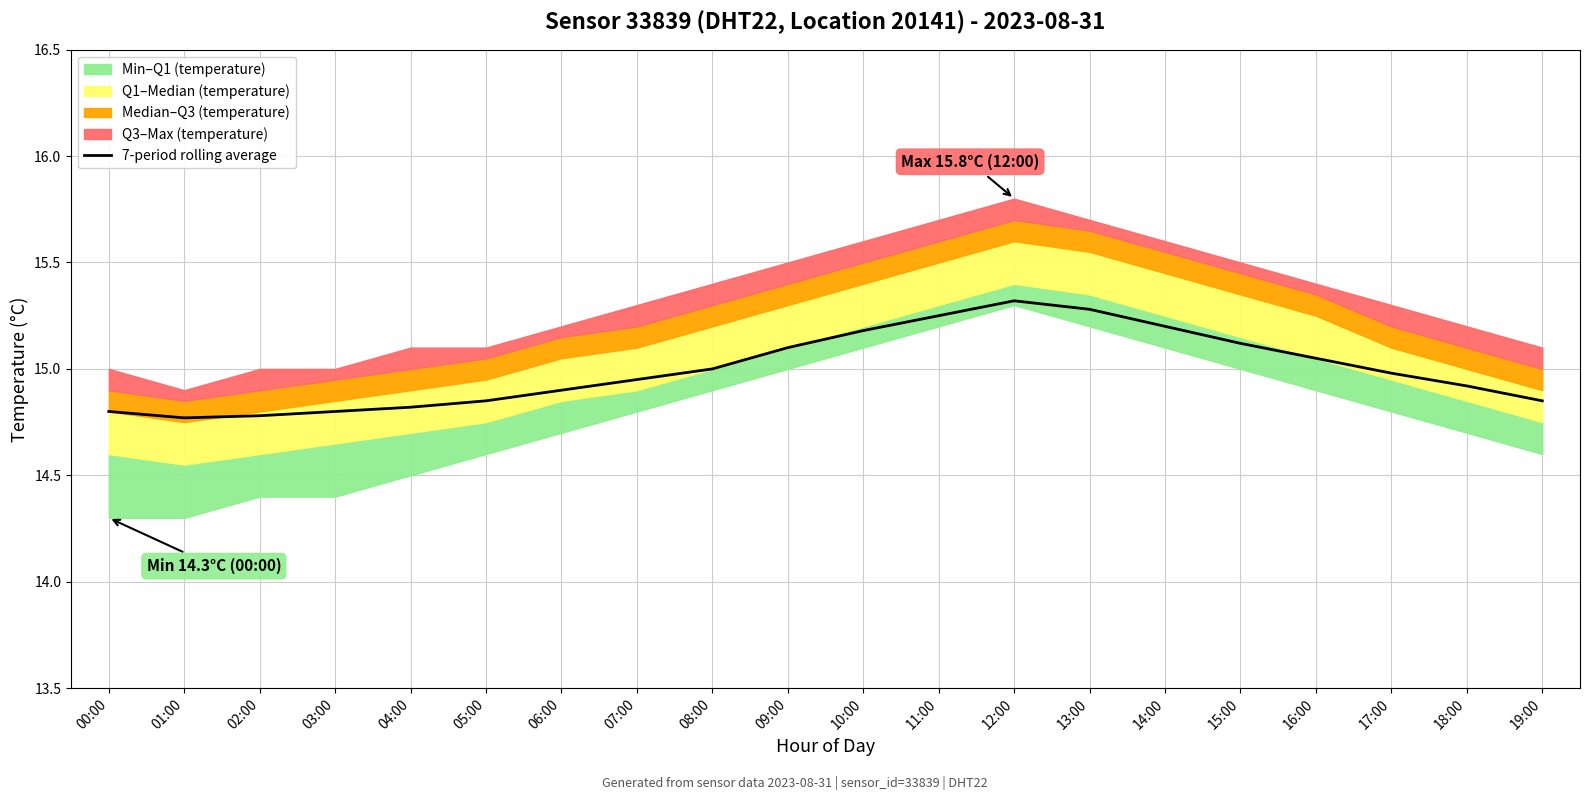

Reading right to left, extract all data points from this chart.

19:00=14.8	18:00=14.9	17:00=15.0	16:00=15.1	15:00=15.1	14:00=15.2	13:00=15.3	12:00=15.3	11:00=15.2	10:00=15.2	09:00=15.1	08:00=15.0	07:00=14.9	06:00=14.9	05:00=14.8	04:00=14.8	03:00=14.8	02:00=14.8	01:00=14.8	00:00=14.8